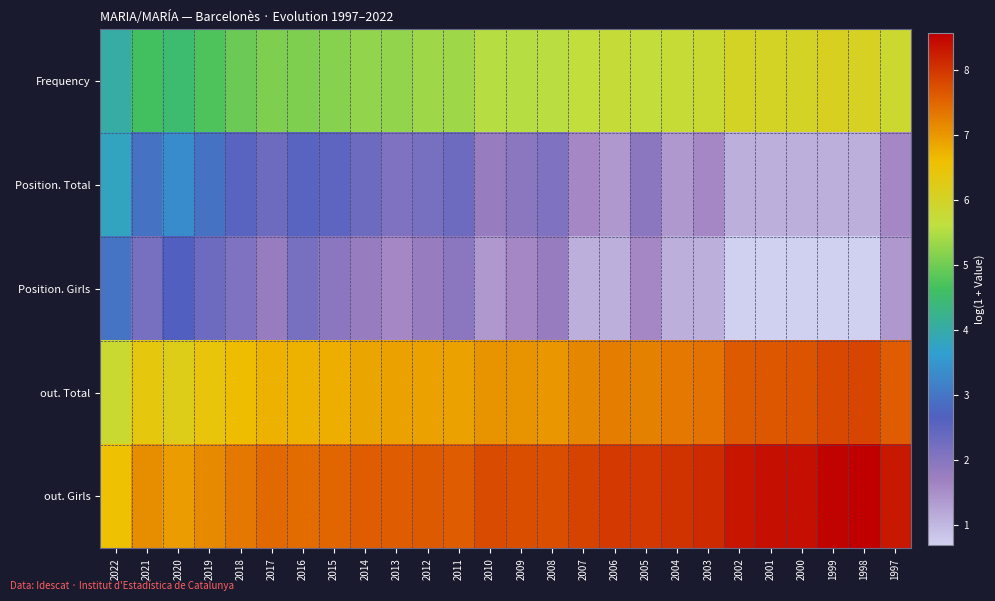

How many data points does each series have?

26